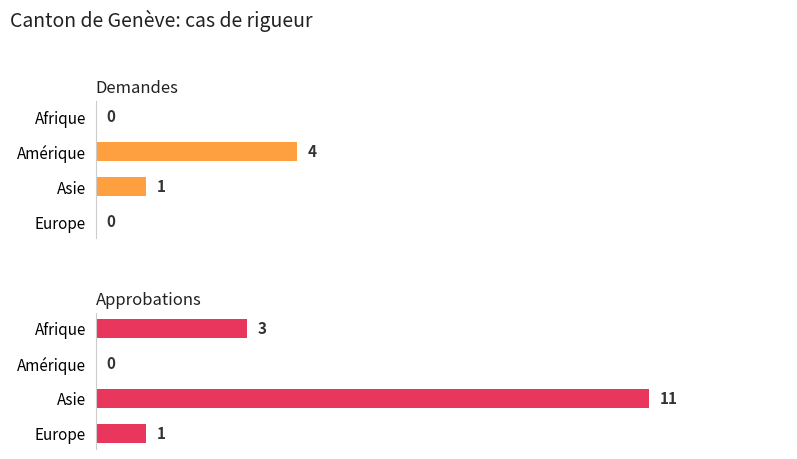

The Demandes series shows 6 at Amérique. True or false?

False